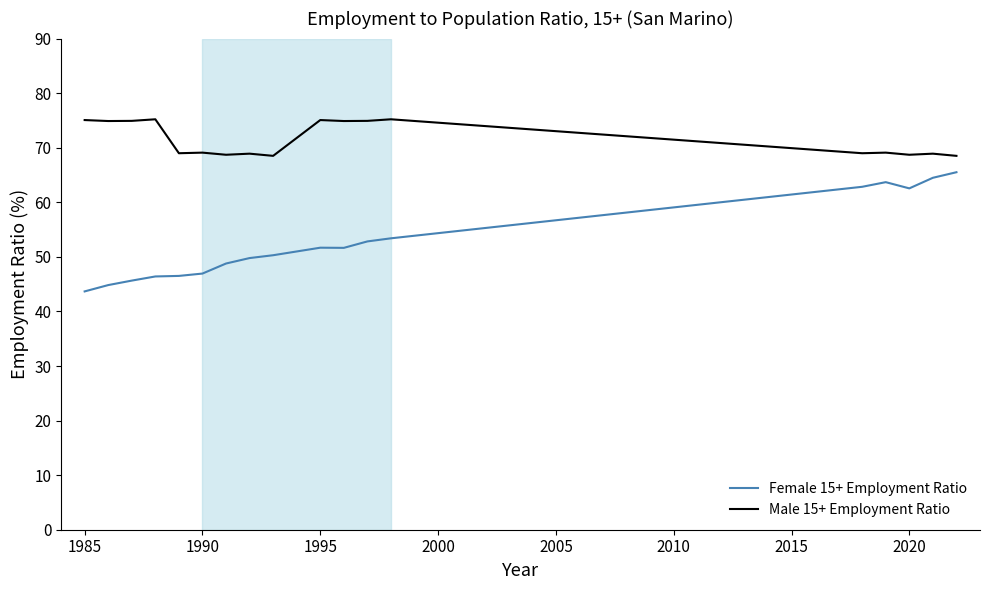

List the series in order of their overall mean, lowest first.

Female 15+ Employment Ratio, Male 15+ Employment Ratio